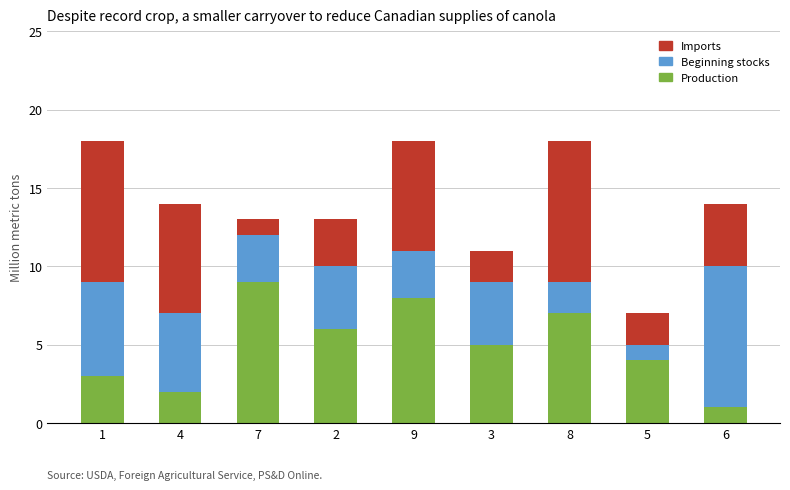

Are the bars grouped side by side (vs. stacked)?

No